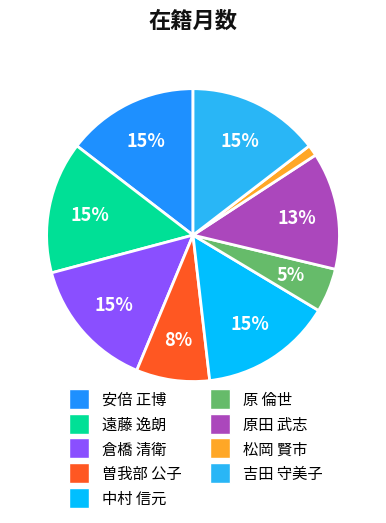

To the nearest percent, what percentage of the pie is 倉橋 清衛?

15%